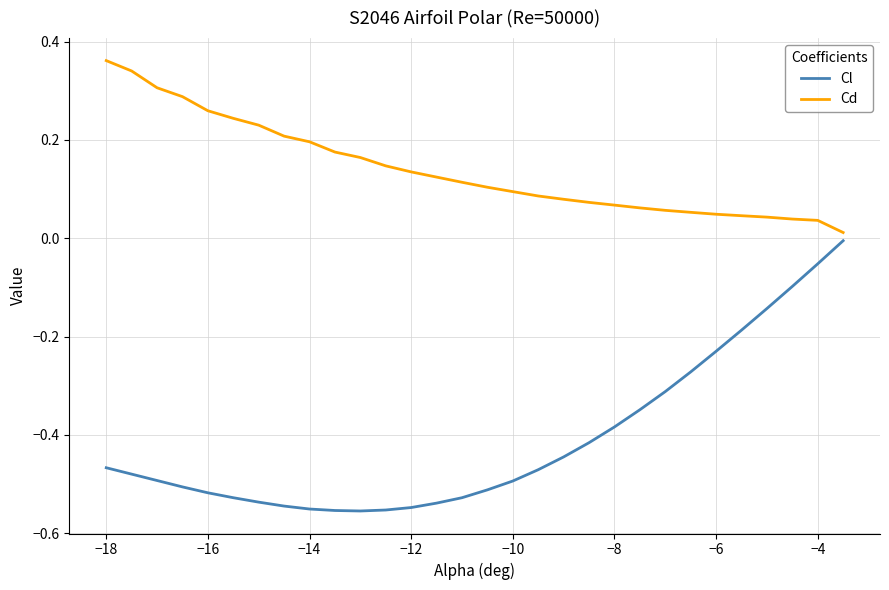

Rank the series by their average value, from highest to lowest.

Cd, Cl